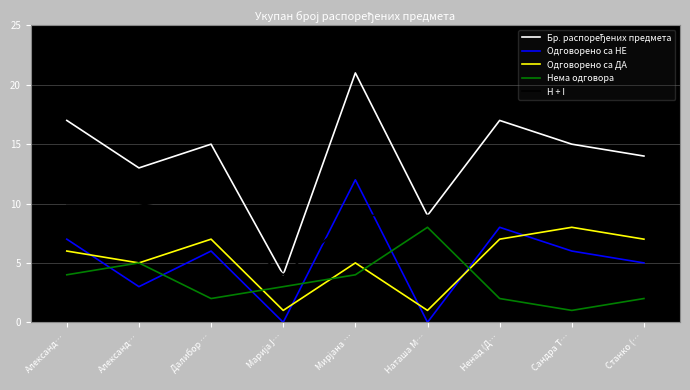

What is the difference between the maximum and minimum values in the Нема одговора series?

7